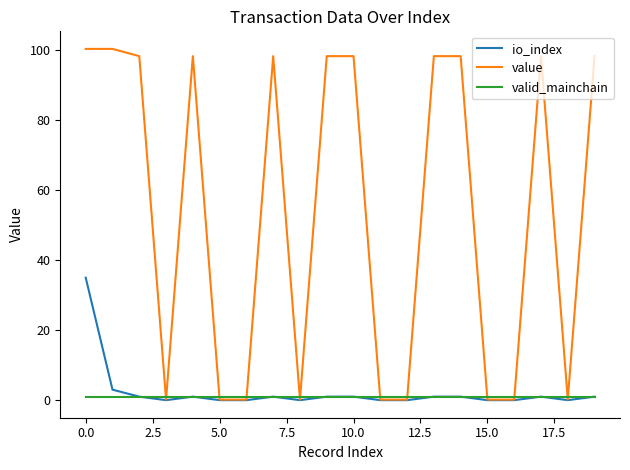

What is the greatest value displayed?

100.4